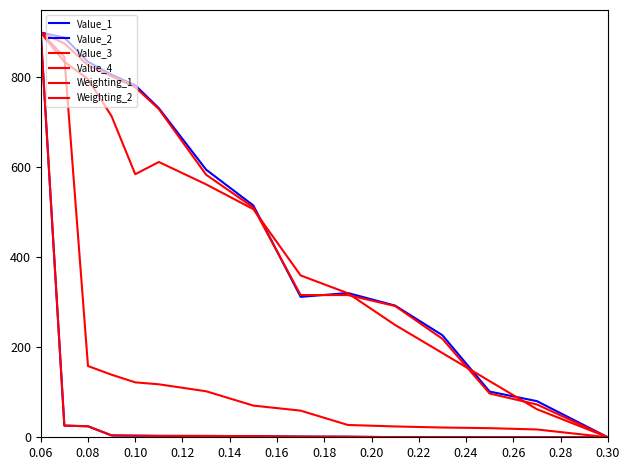

Which category has the highest value in the Weighting_1 series?

0.06